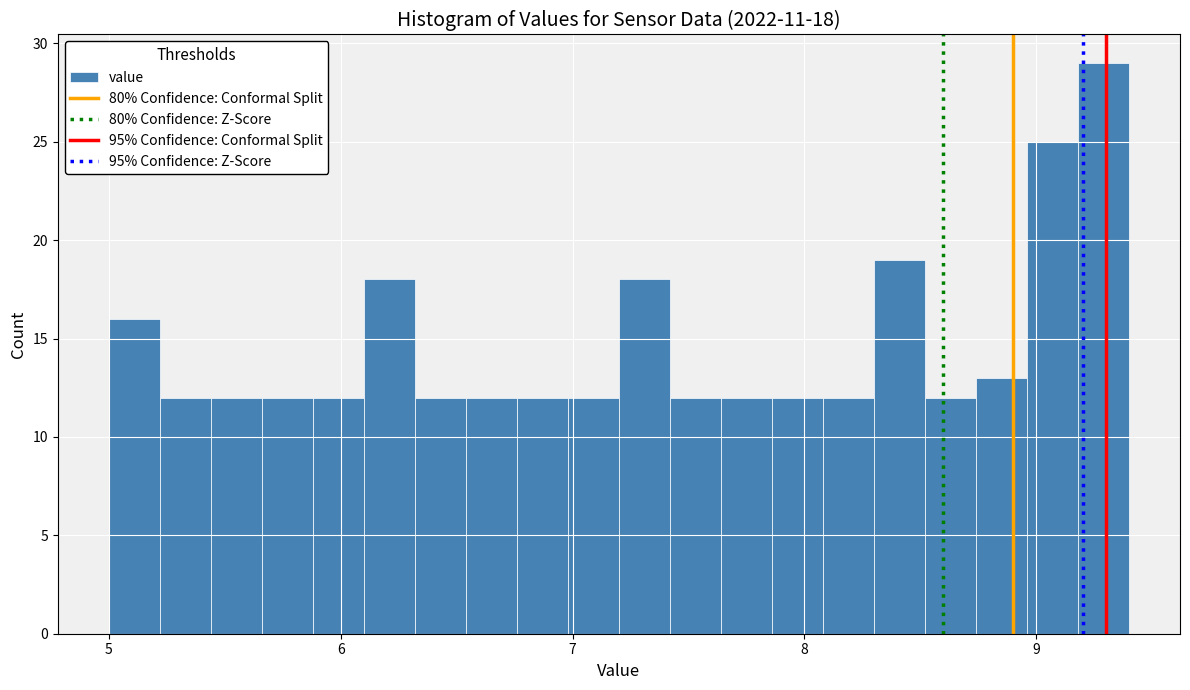

Read against the x-axis, roughly where is the centre of the tallest bar?

9.3